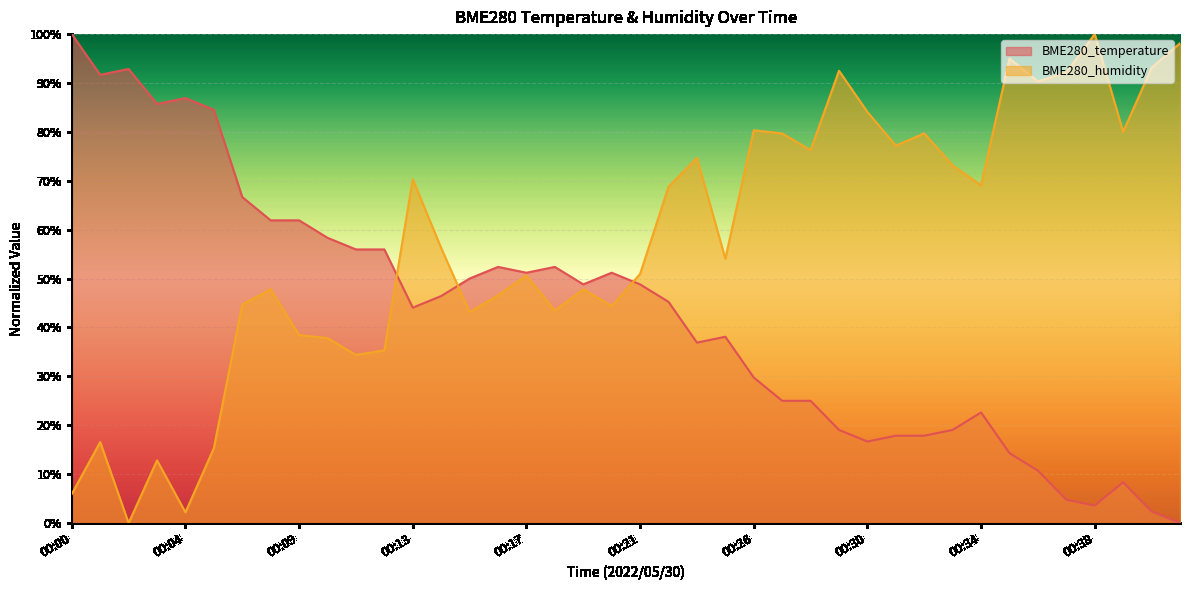

Rank the series by their average value, from highest to lowest.

BME280_humidity, BME280_temperature